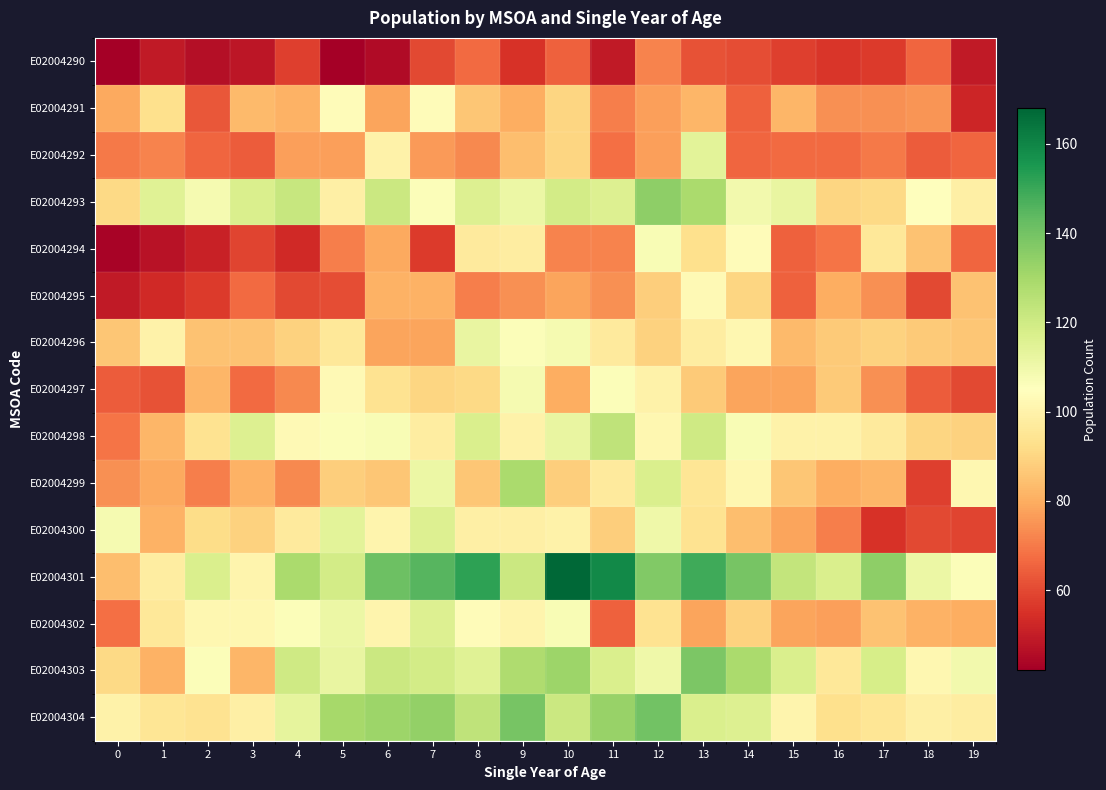

At which category does the chart reach its peak across all series?

10